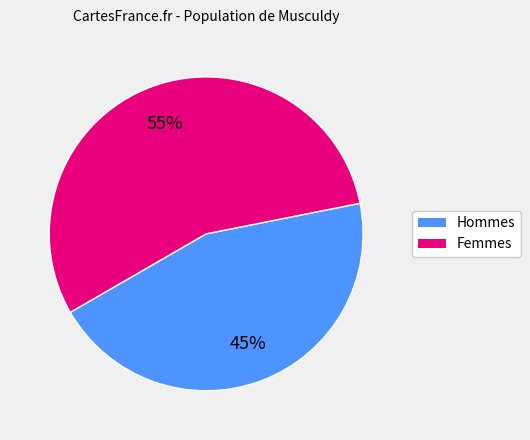

Is there any slice that represents more than half of the pie?

Yes